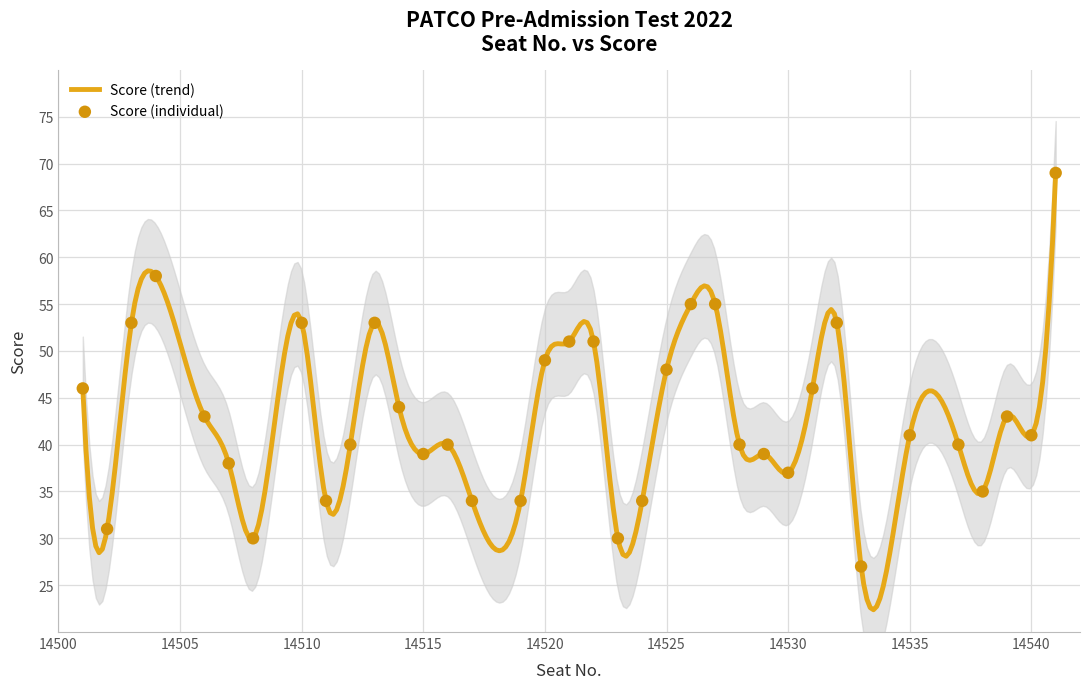

What is the ratio of the value at 14533 to the value at 14530?

0.7